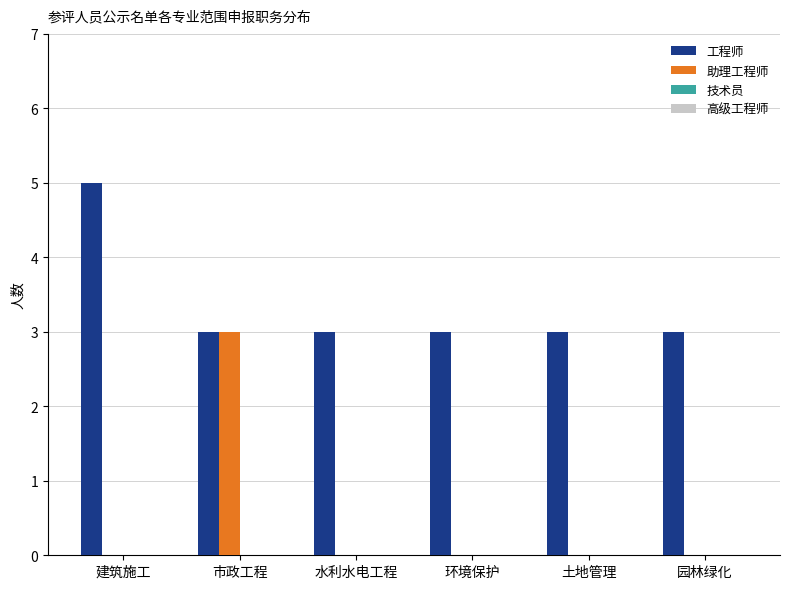

Which series has the largest total across all categories?

工程师